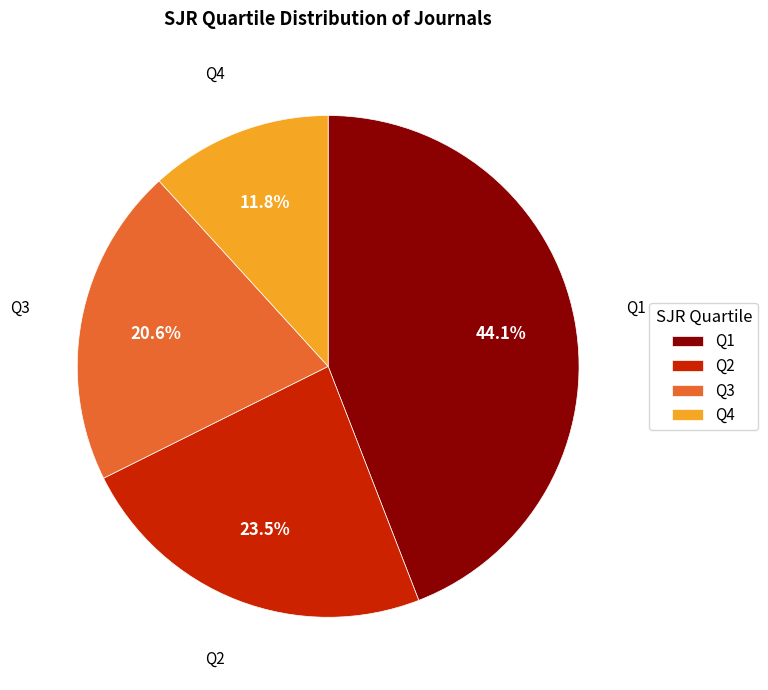

To the nearest percent, what is the combined percentage of Q2 and Q1?

68%